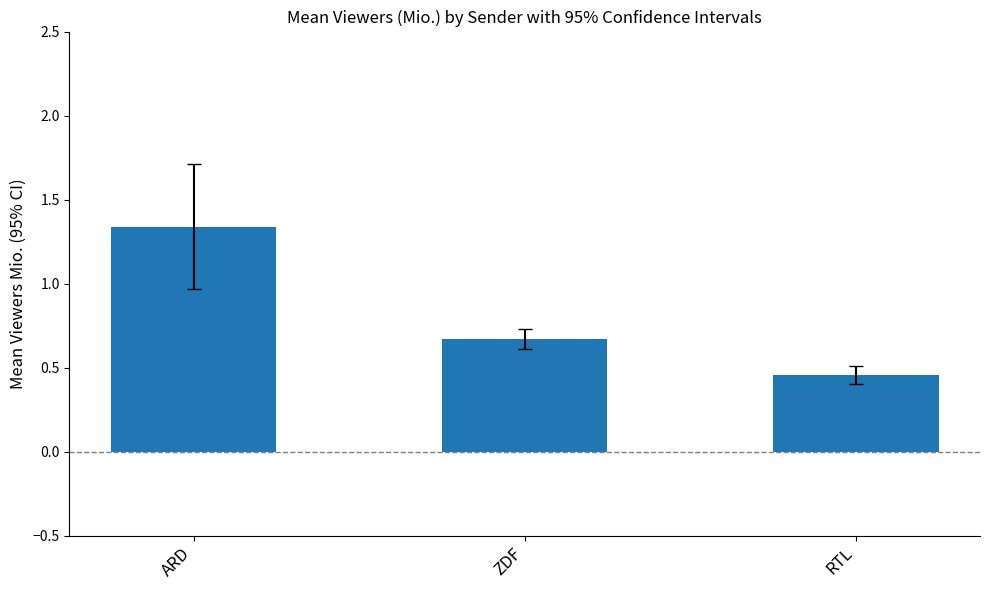

What is the ratio of the value at RTL to the value at ARD?

0.3